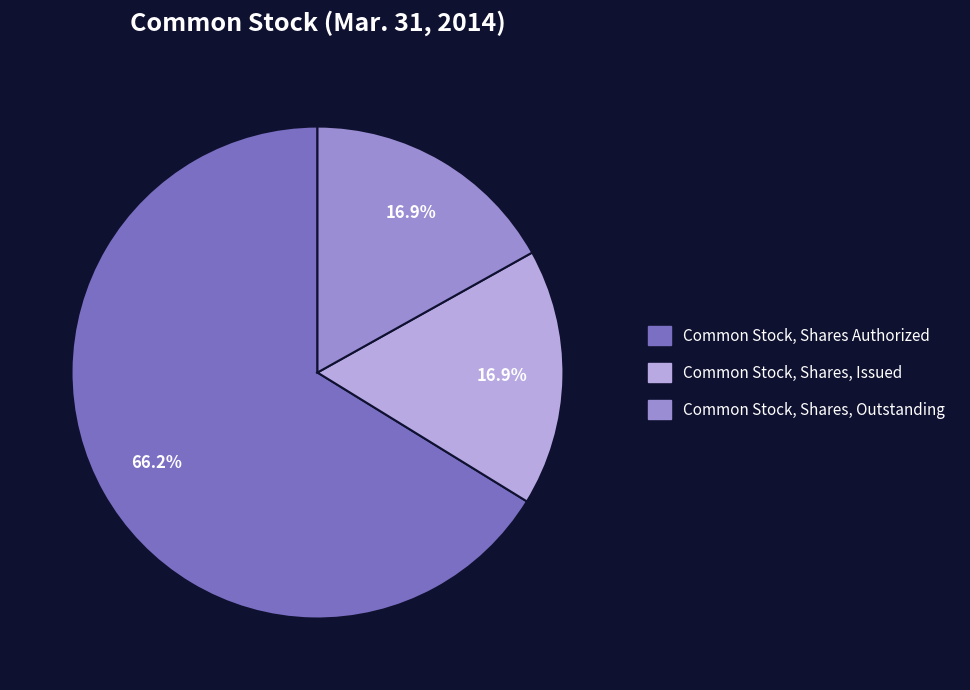

How much of the chart is everything except Common Stock, Shares, Outstanding?

83.1%